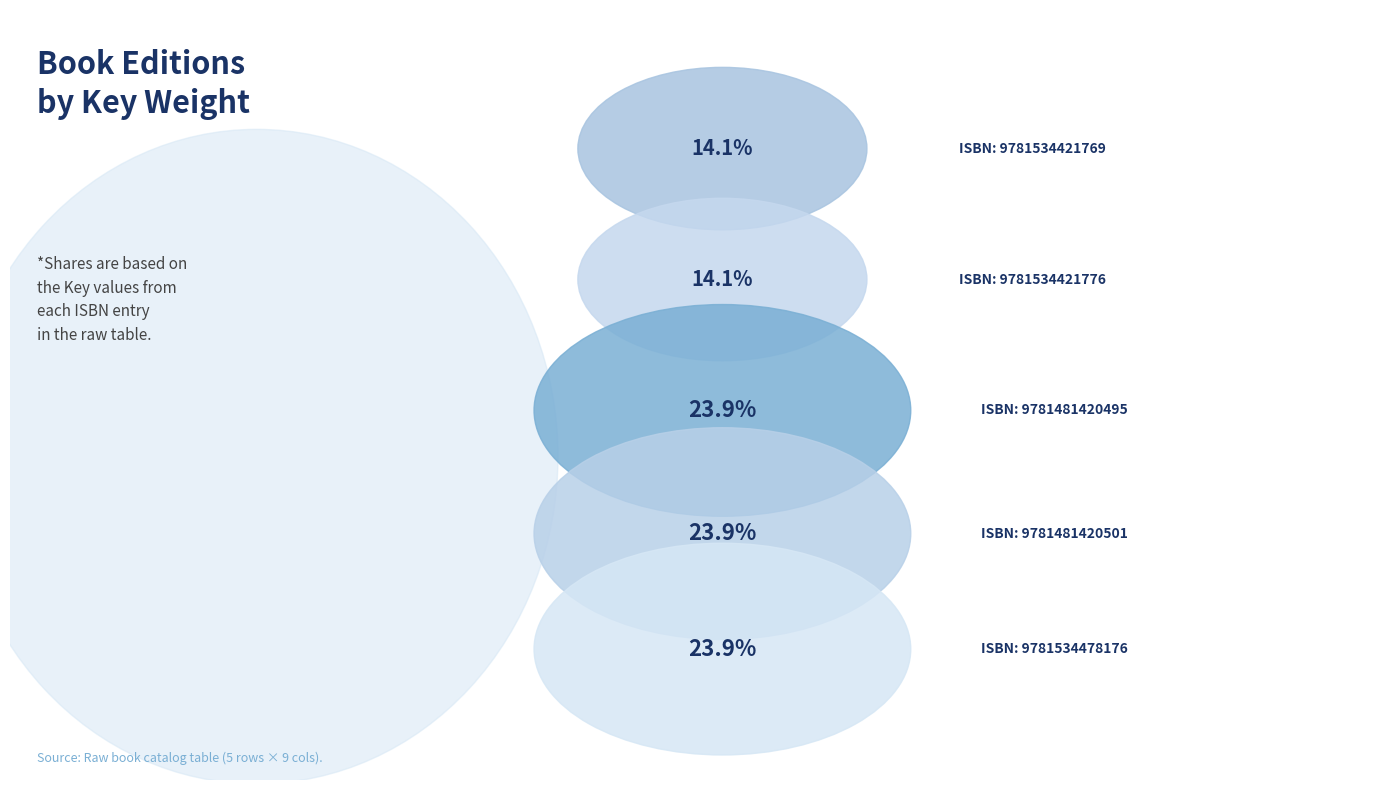

To the nearest percent, what portion does 9781534421776 represent?

14%